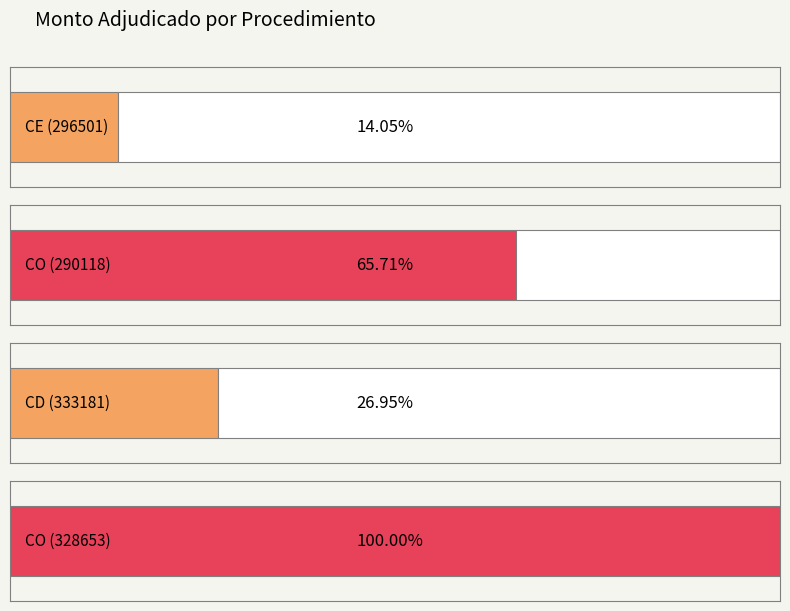

Are the bars grouped side by side (vs. stacked)?

No